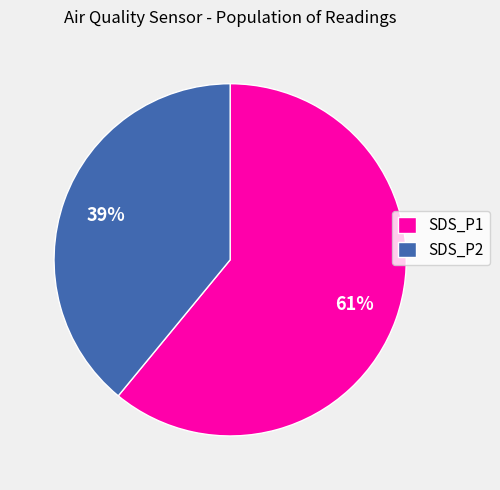

True or false: SDS_P2 accounts for 44% of the total.

False